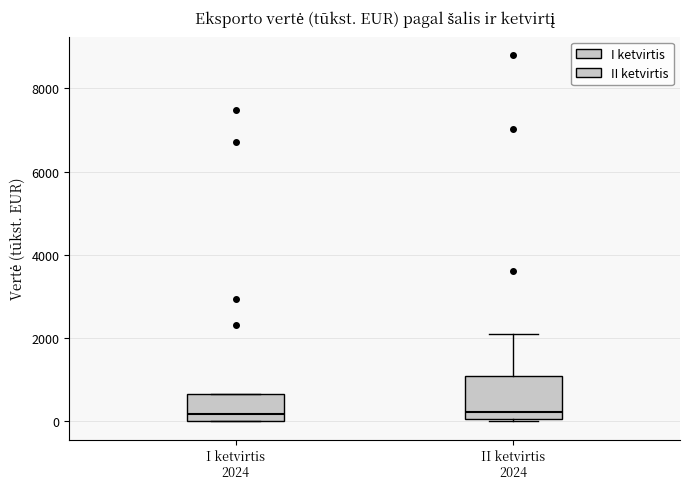

Which box is the tallest, from its lower edge to its upper edge?

II ketvirtis 2024